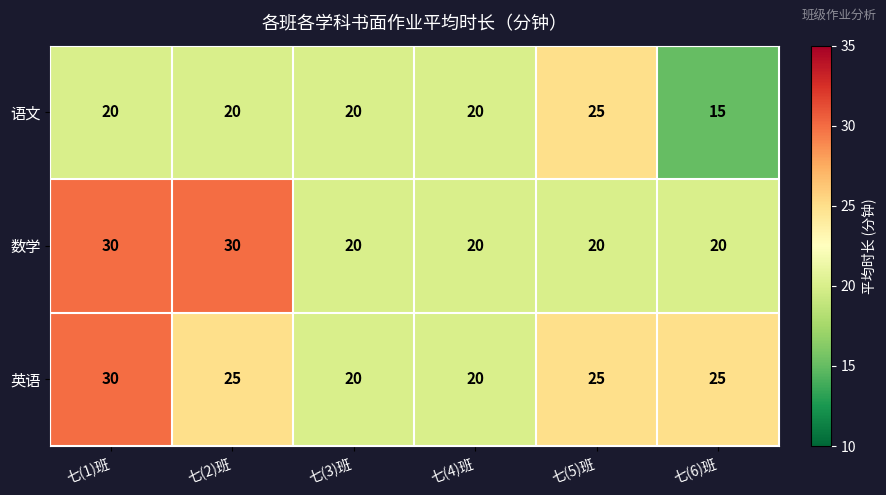

Count the 英语 values in the range 20 to 25.

5